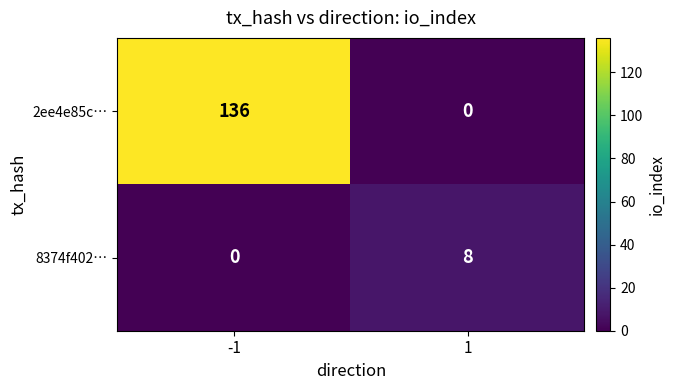

Reading right to left, extract all data points from this chart.

2ee4e85c…: 0	136
8374f402…: 8	0